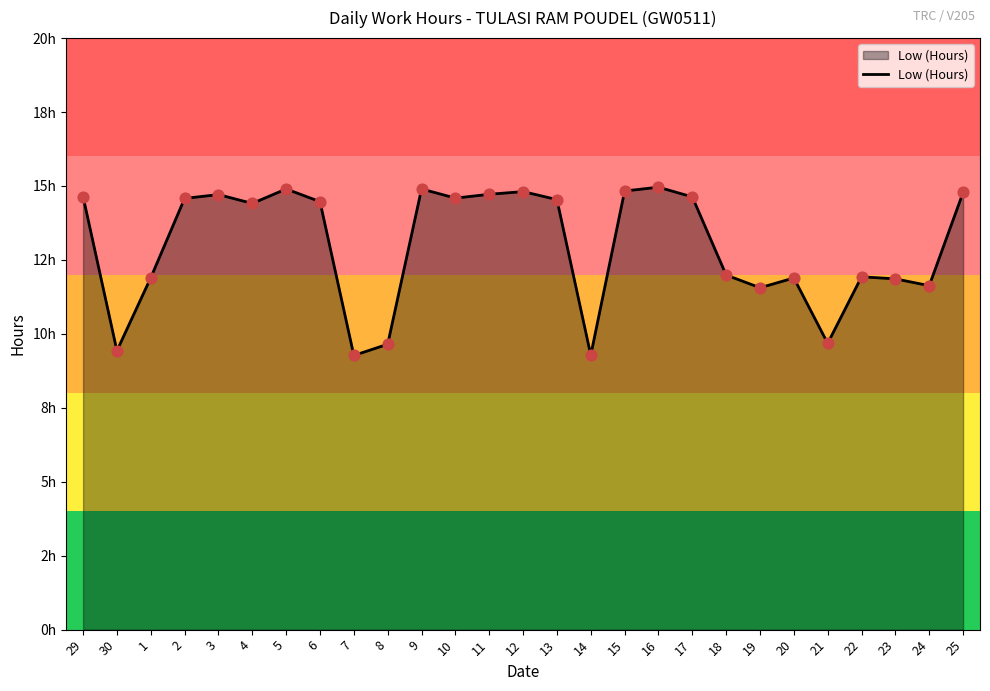

Which has a higher value, 2 or 12?

12